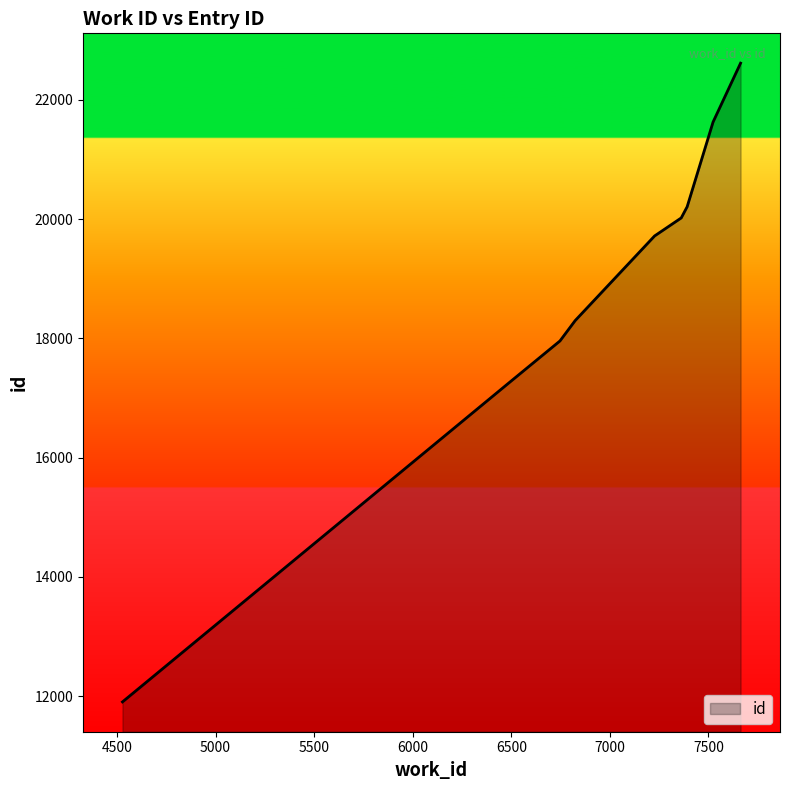

Does the chart have visible grid lines?

No